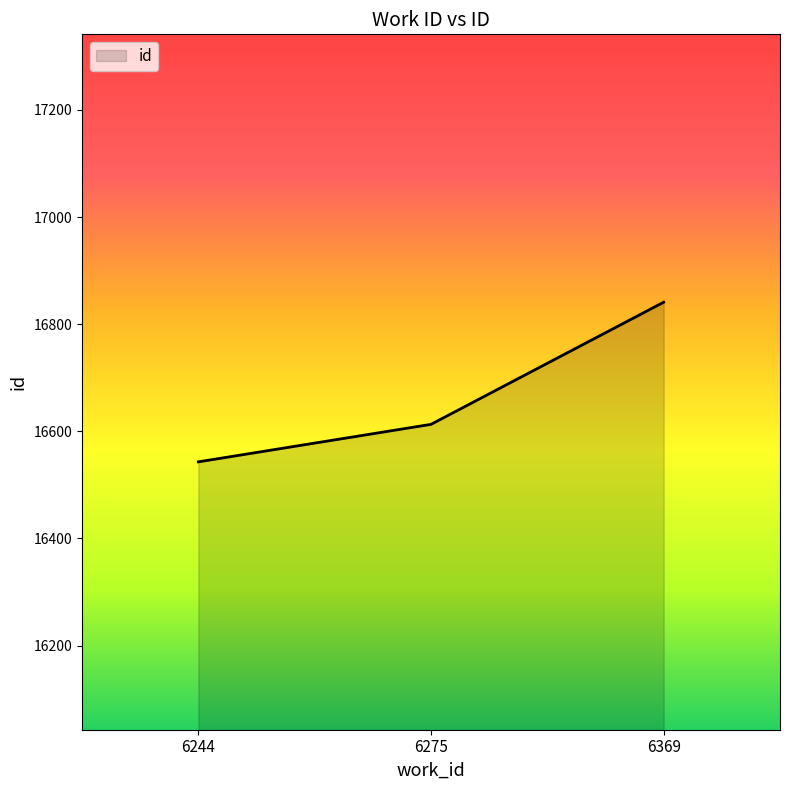

What is the change in value from 6244 to 6275?

+70